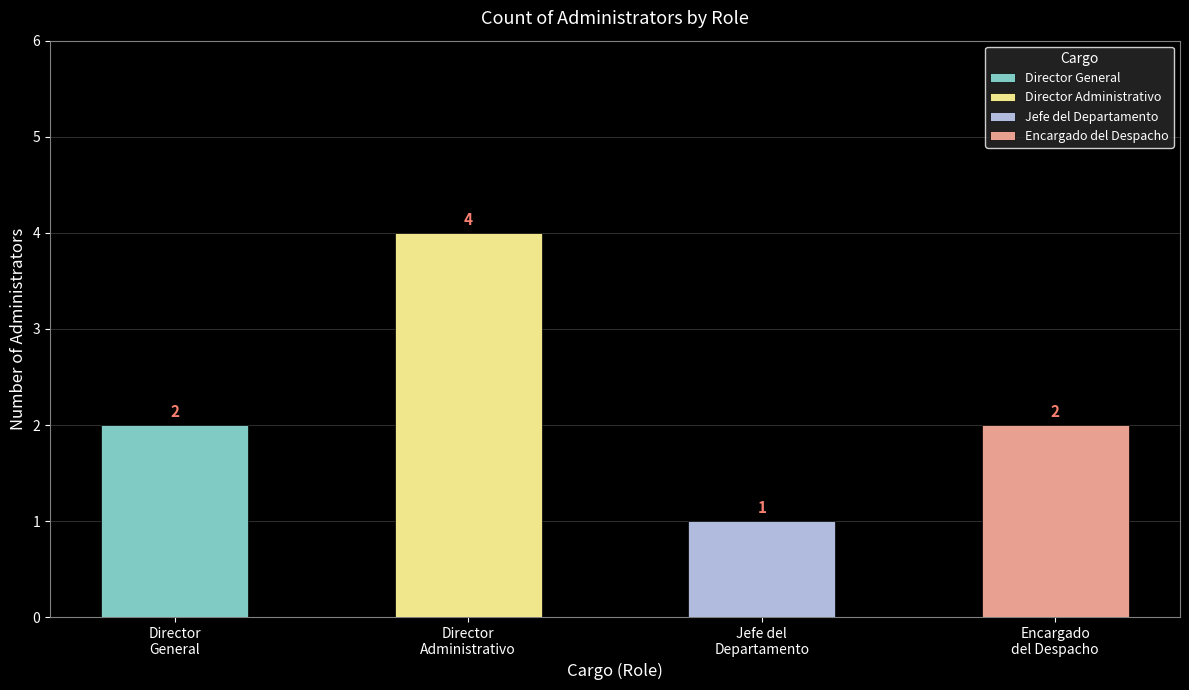

Rank the categories by value from lowest to highest.

Jefe del Departamento, Director General, Encargado del Despacho, Director Administrativo